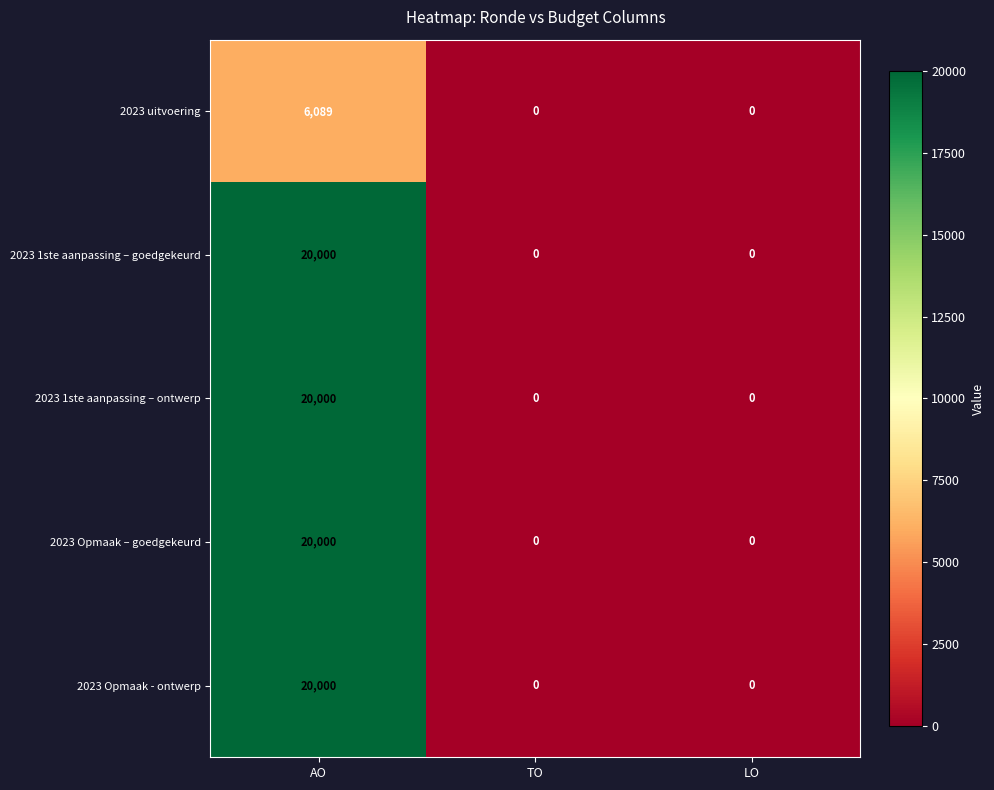

What is the highest value of the 2023 Opmaak – goedgekeurd series?

20000